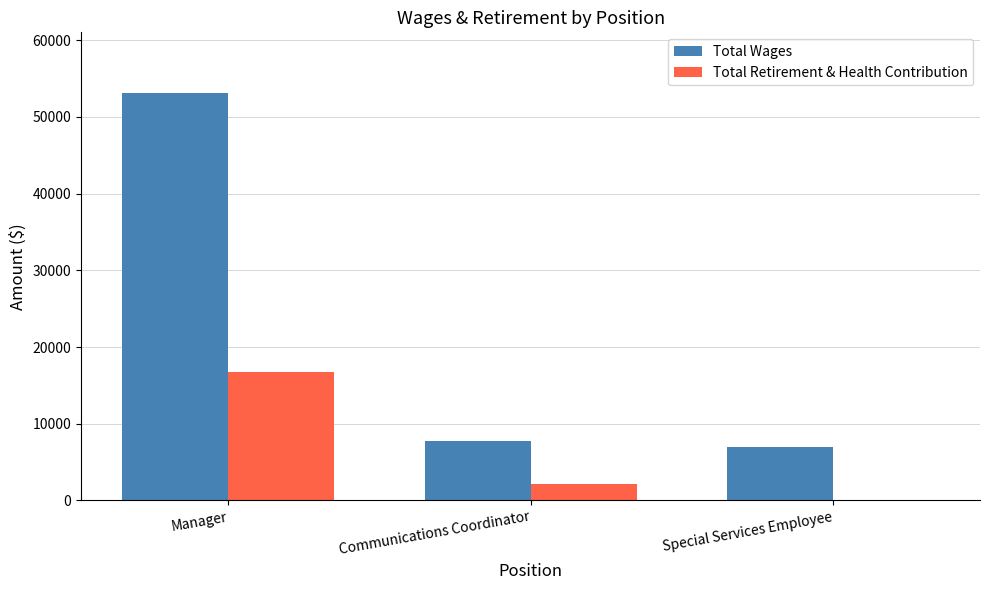

How many data points does each series have?

3